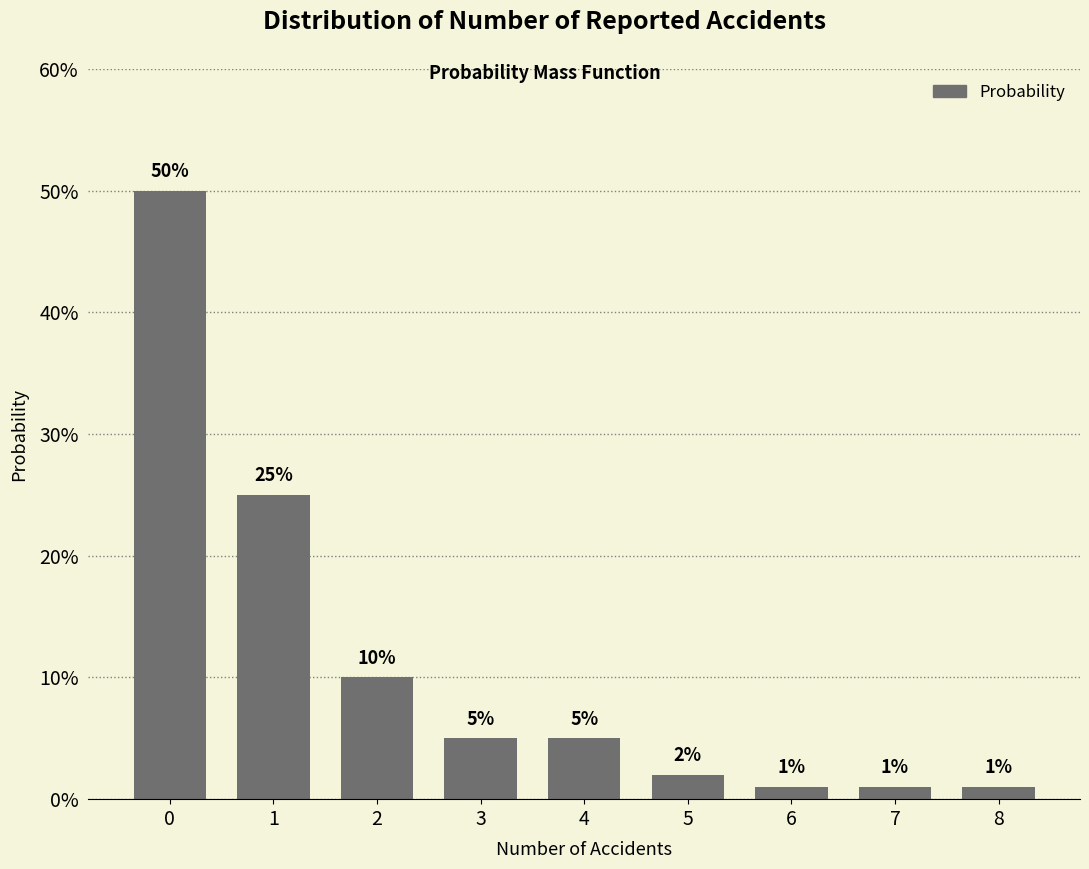

Between 8 and 3, which is larger?

3